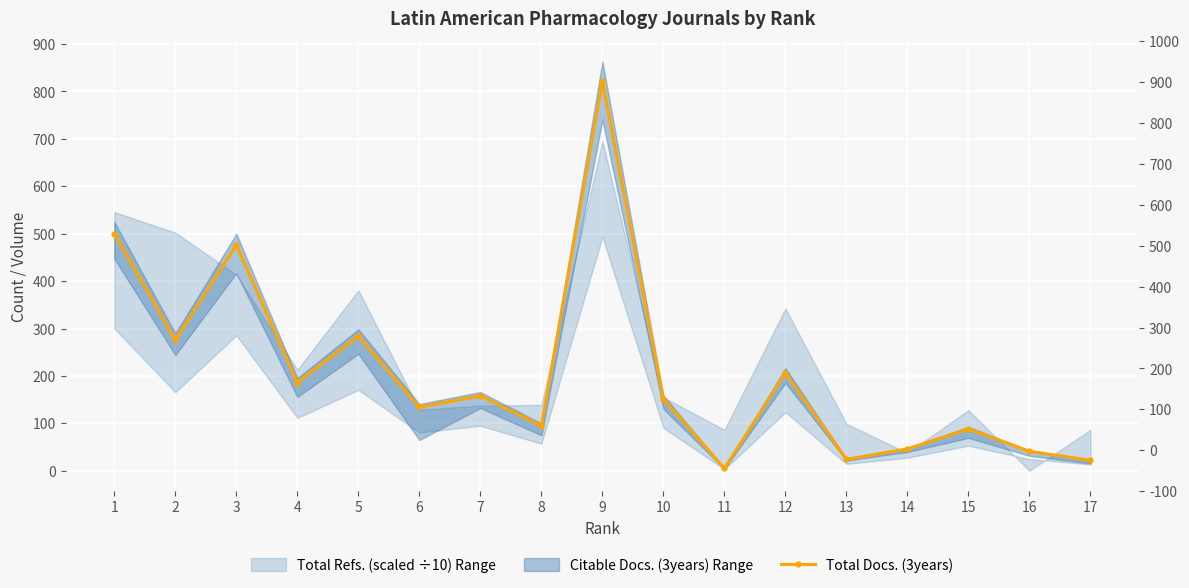

Is it true that the value at 9 is 822?

True